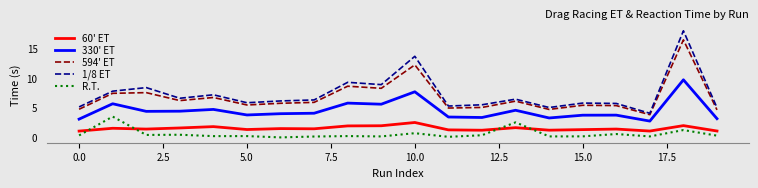

How many lines are shown in the chart?

5